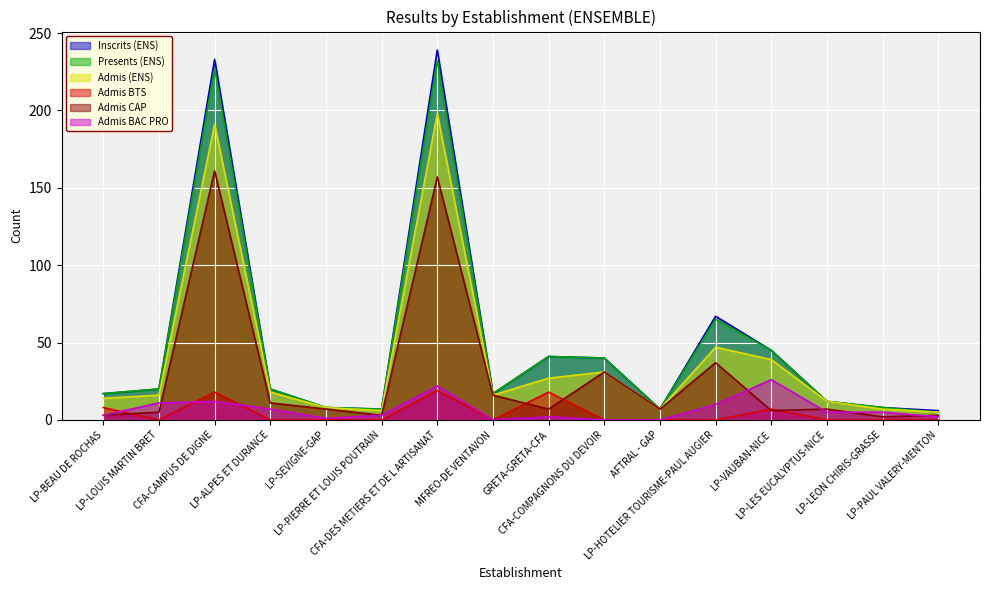

What is the sum of all Admis (ENS) values?

642